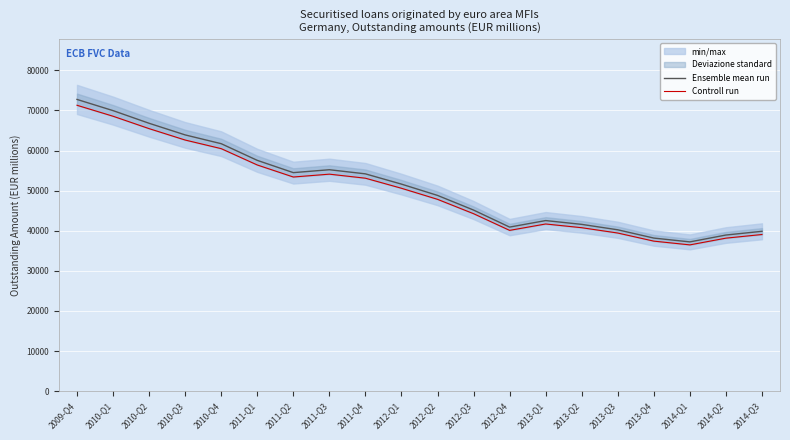

The value of Ensemble mean run at 2012-Q1 is 19731. True or false?

False